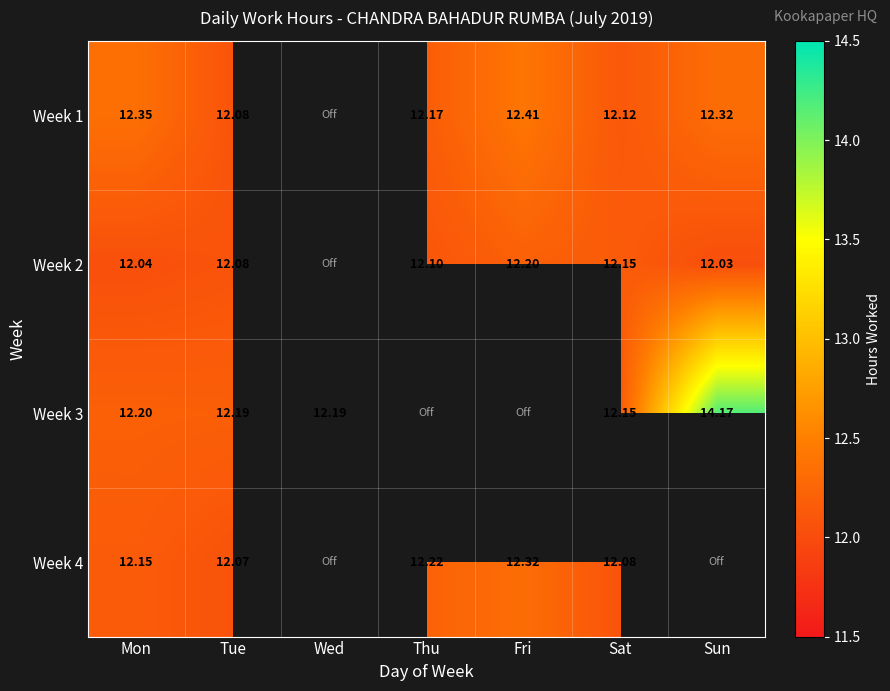

Is the value of Week 4 at Thu greater than the value of Week 3 at Sat?

Yes